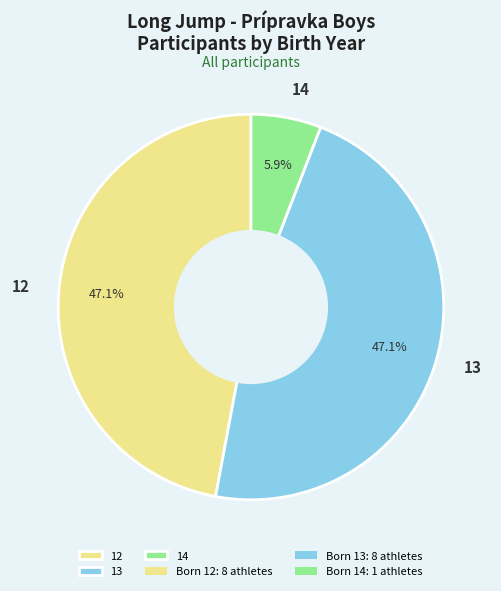

To the nearest percent, what is the difference between the largest and smallest slice percentages?

41%